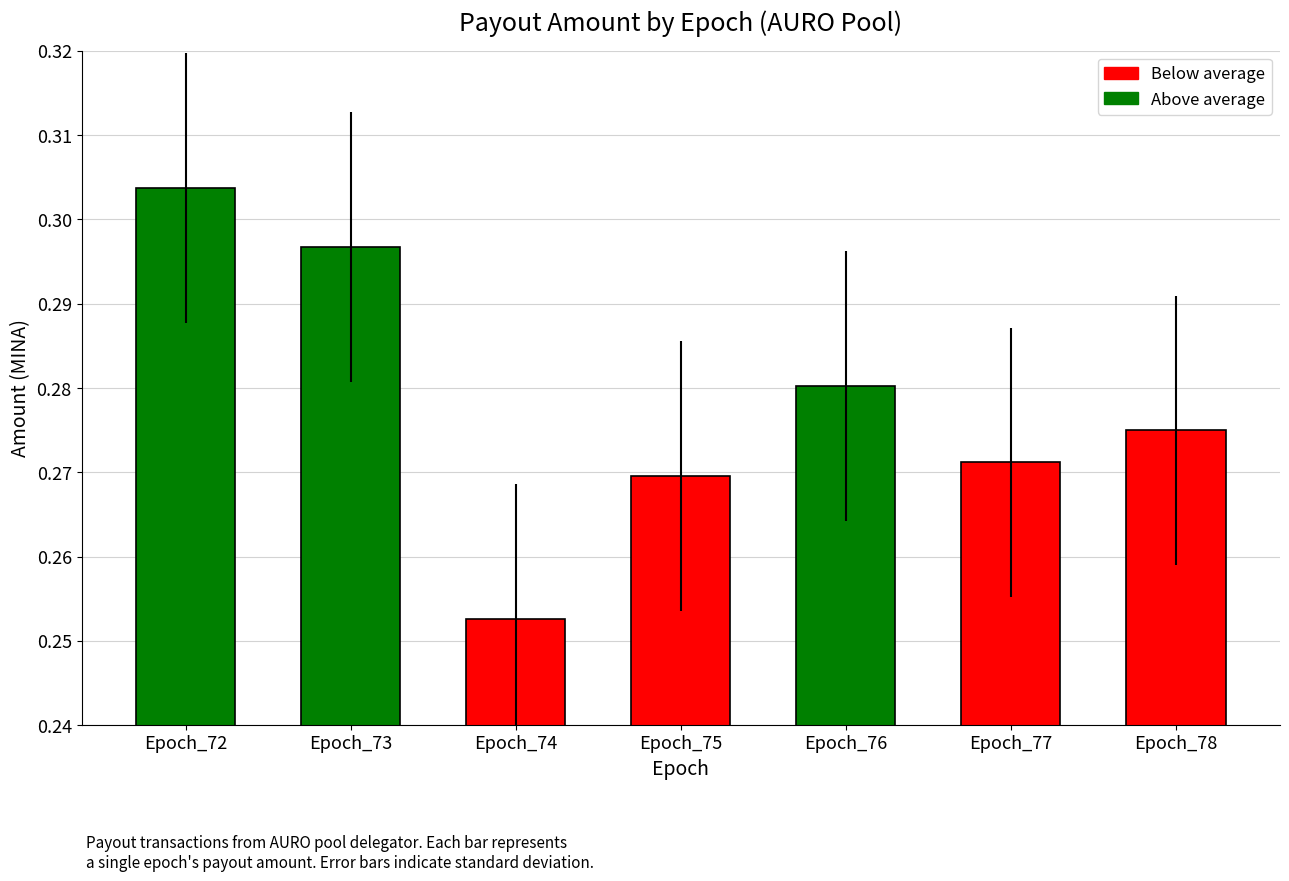

How many bars are there in total?

7